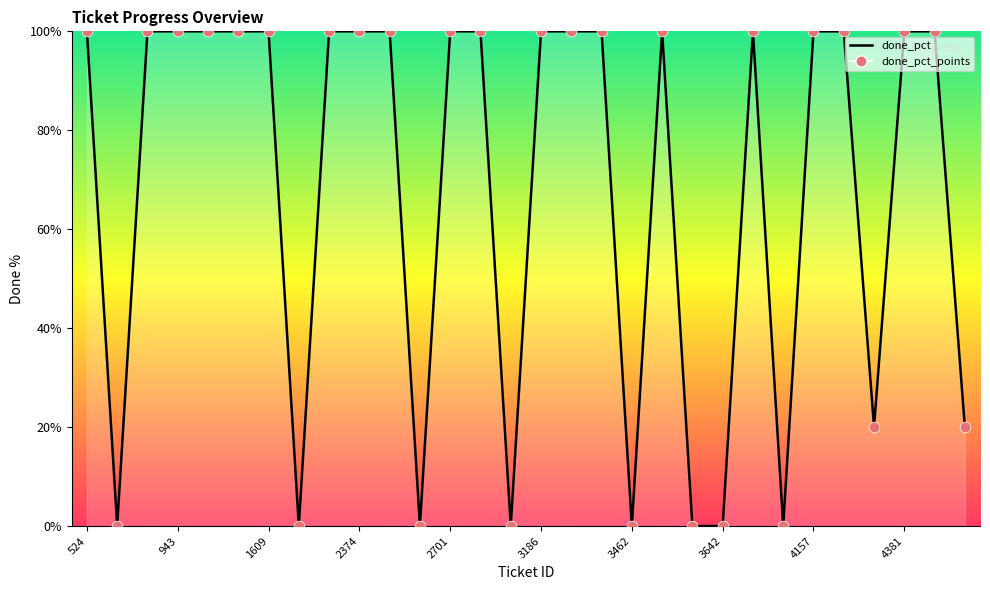

At how many categories does at least one series exceed 56?

20